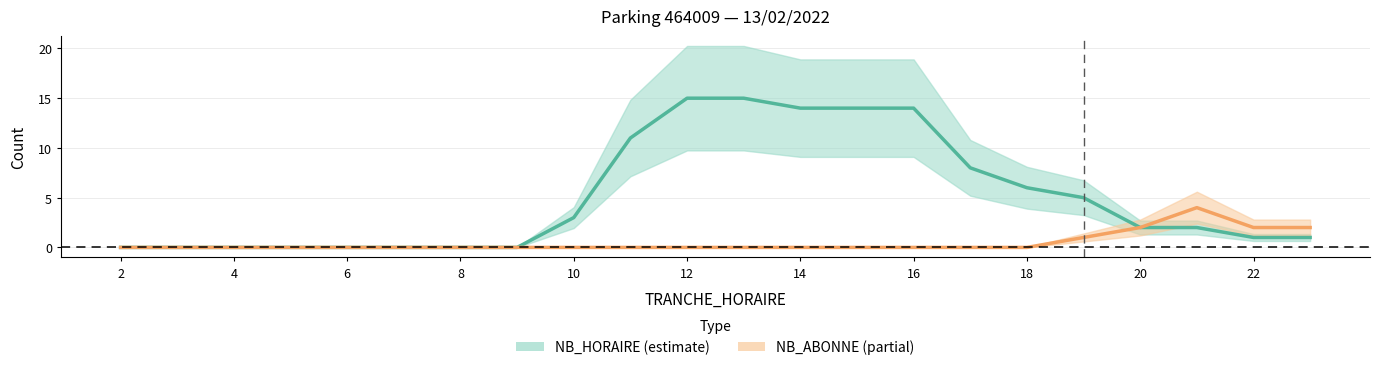

How many positive values does the NB_ABONNE series have?

5